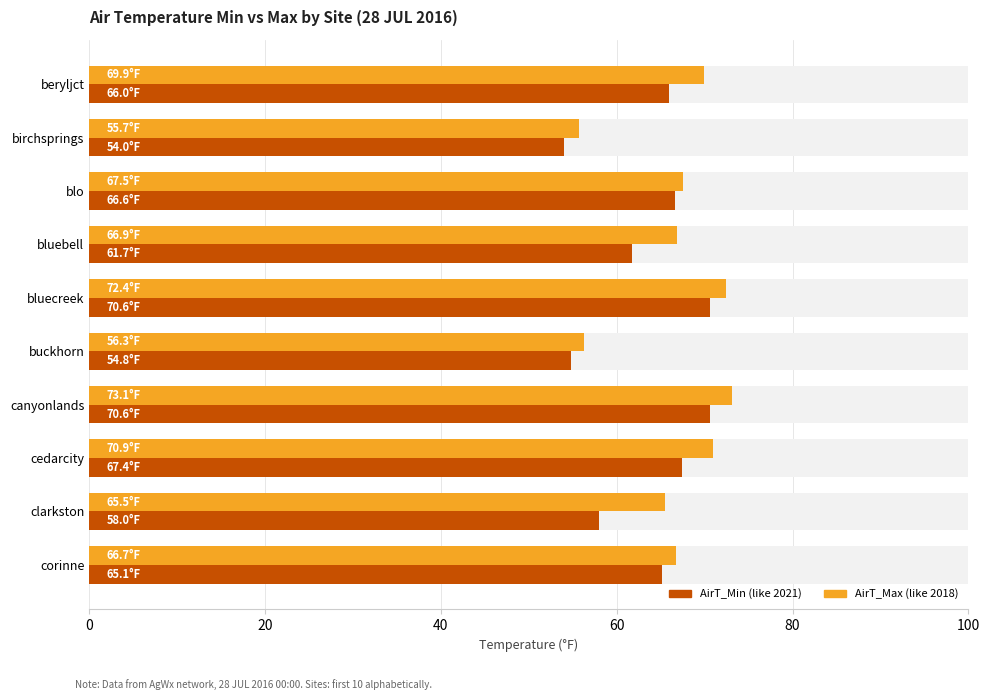

How many data points does each series have?

10